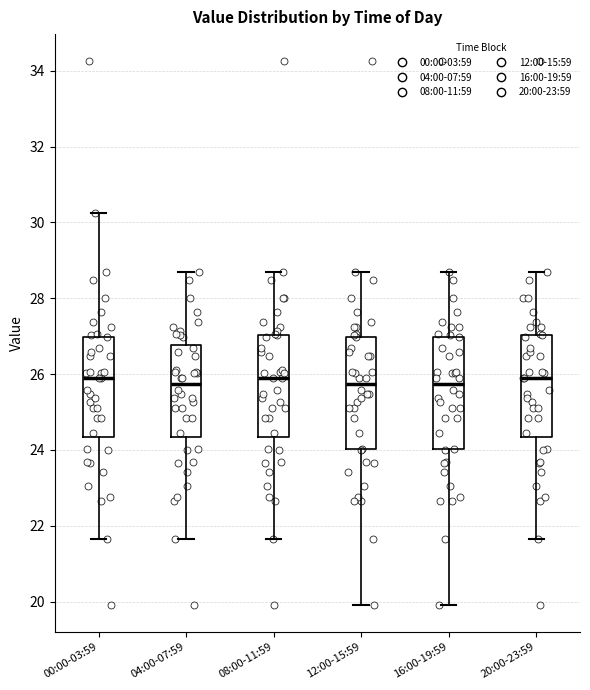

Reading left to right, read every box against the y-axis: the position of its median line, the range the box covers, and the ends of its whiskers. The values are not printed on the chart, so give them approximately, as read against the axis.

00:00-03:59: median 26.0, box 24.4 to 27.0, whiskers 21.6 to 30.2
04:00-07:59: median 25.8, box 24.4 to 26.8, whiskers 21.6 to 28.8
08:00-11:59: median 26.0, box 24.4 to 27.0, whiskers 21.6 to 28.8
12:00-15:59: median 25.8, box 24.0 to 27.0, whiskers 20.0 to 28.8
16:00-19:59: median 25.8, box 24.0 to 27.0, whiskers 20.0 to 28.8
20:00-23:59: median 26.0, box 24.4 to 27.0, whiskers 21.6 to 28.8